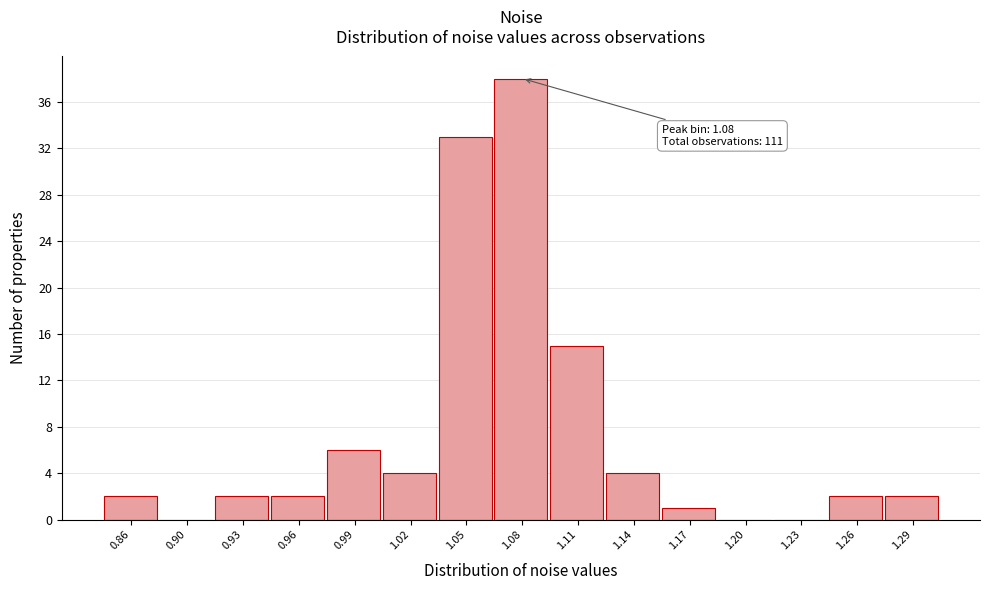

Reading left to right, transcribe all the data shown in this chart.

0.86=2	0.90=0	0.93=2	0.96=2	0.99=6	1.02=4	1.05=33	1.08=38	1.11=15	1.14=4	1.17=1	1.20=0	1.23=0	1.26=2	1.29=2